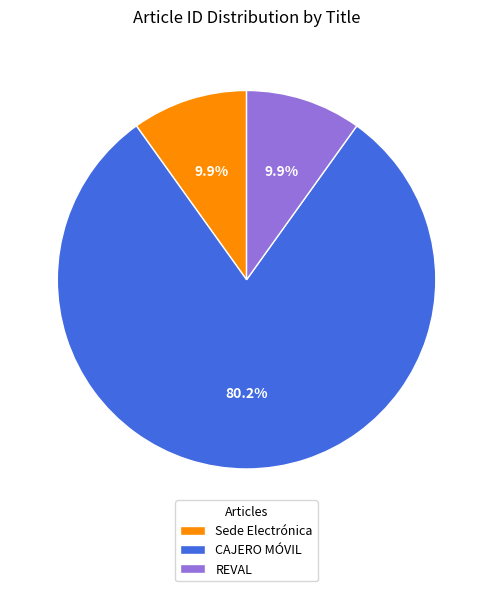

Is the sum of REVAL and Sede Electrónica greater than half?

No